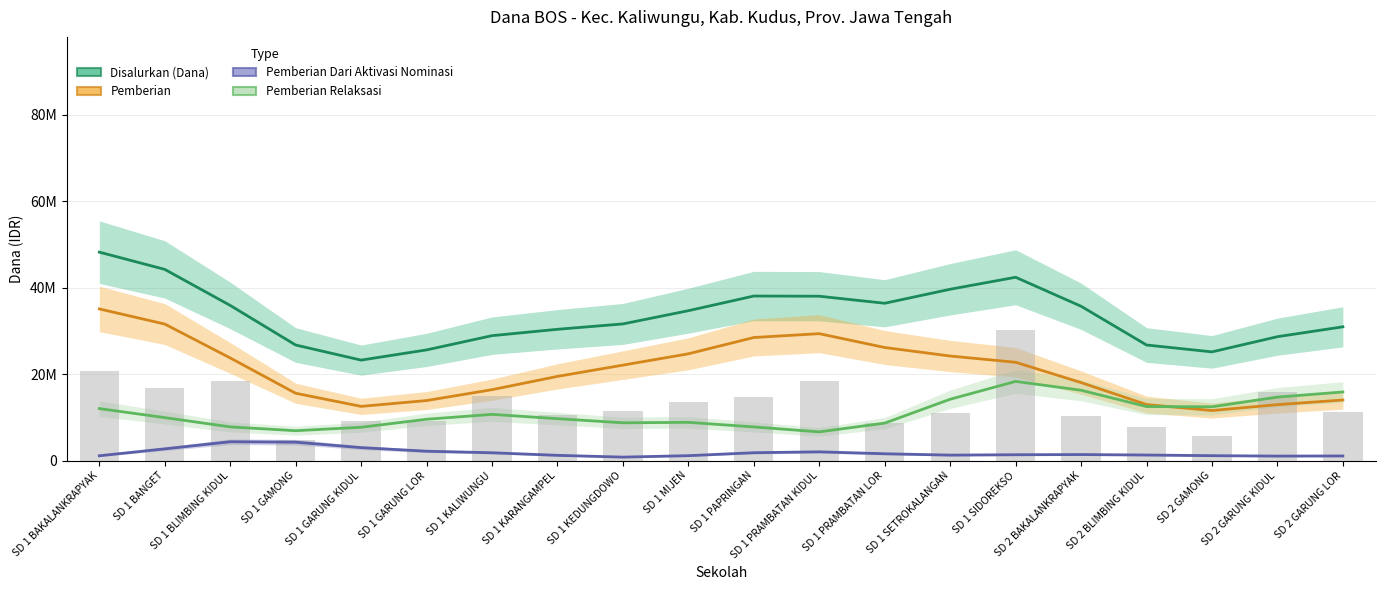

Reading left to right, extract all data points from this chart.

Disalurkan (Dana): 48205371.7	44213774.9	35881072.9	26720867.5	23232151.0	25592025.0	28886376.8	30359841.3	31602459.4	34661056.7	38054699.1	38007359.9	36380031.1	39621729.3	42393825.2	35689349.7	26727981.5	25137449.7	28648230.6	30934346.6
Pemberian: 35073092.0	31571077.7	23735288.0	15567582.0	12531423.2	13878286.5	16395130.9	19467240.0	22068904.1	24692694.4	28460239.3	29349784.8	26146319.1	24178238.0	22733607.7	18036324.9	12954180.6	11568492.7	12936897.8	14005196.2
Pemberian Dari Aktivasi Nominasi: 1110488.8	2710893.9	4354755.6	4251000.6	2993473.9	2163797.5	1806589.7	1208468.3	797151.5	1130974.8	1813920.3	2021573.6	1573902.5	1261832.4	1349141.4	1389227.6	1282940.1	1130695.6	1035465.6	1063706.5
Pemberian Relaksasi: 12021791.0	9931803.3	7791029.3	6902285.0	7707254.0	9549941.0	10684656.2	9684133.0	8736403.8	8837387.5	7780539.4	6636001.6	8659809.5	14181658.9	18311076.1	16263797.2	12490860.8	12438261.4	14675867.2	15865443.9